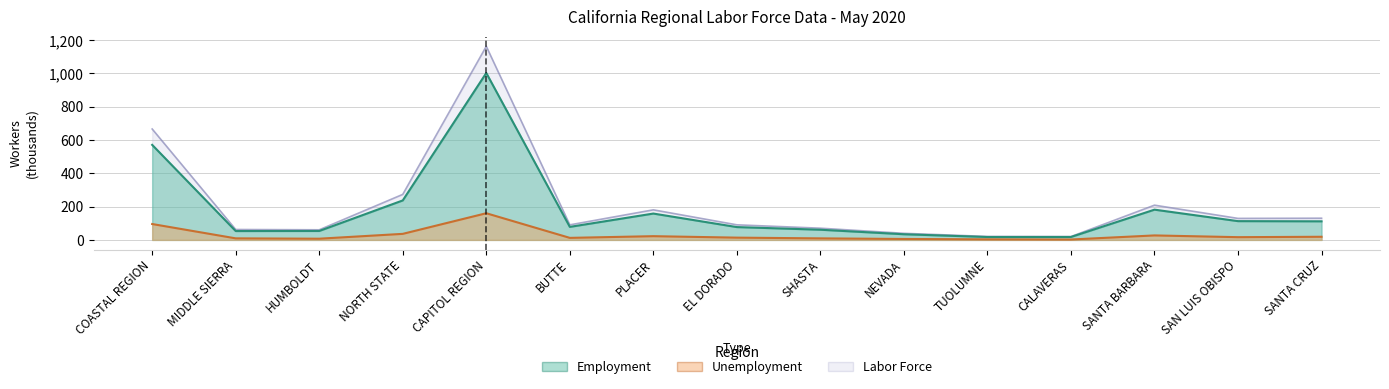

At how many categories does at least one series exceed 1098?

1